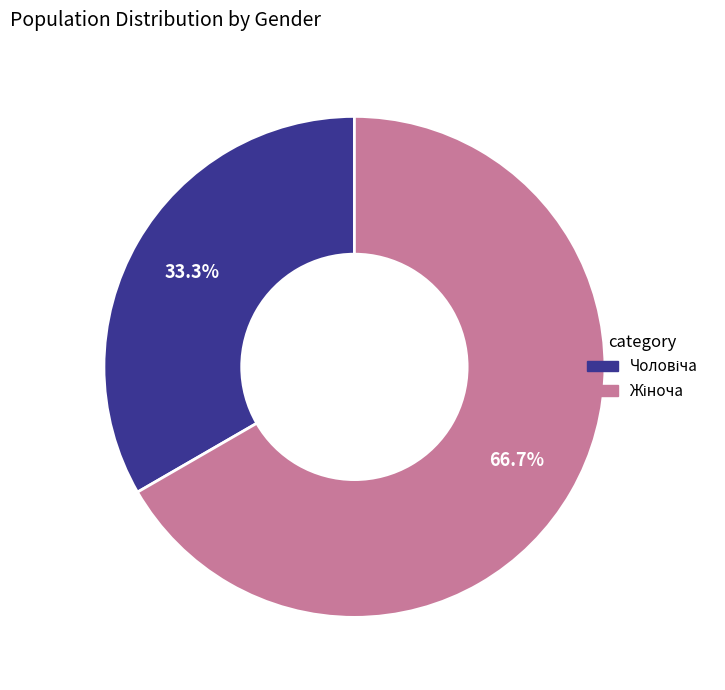

Does any single category account for the majority?

Yes